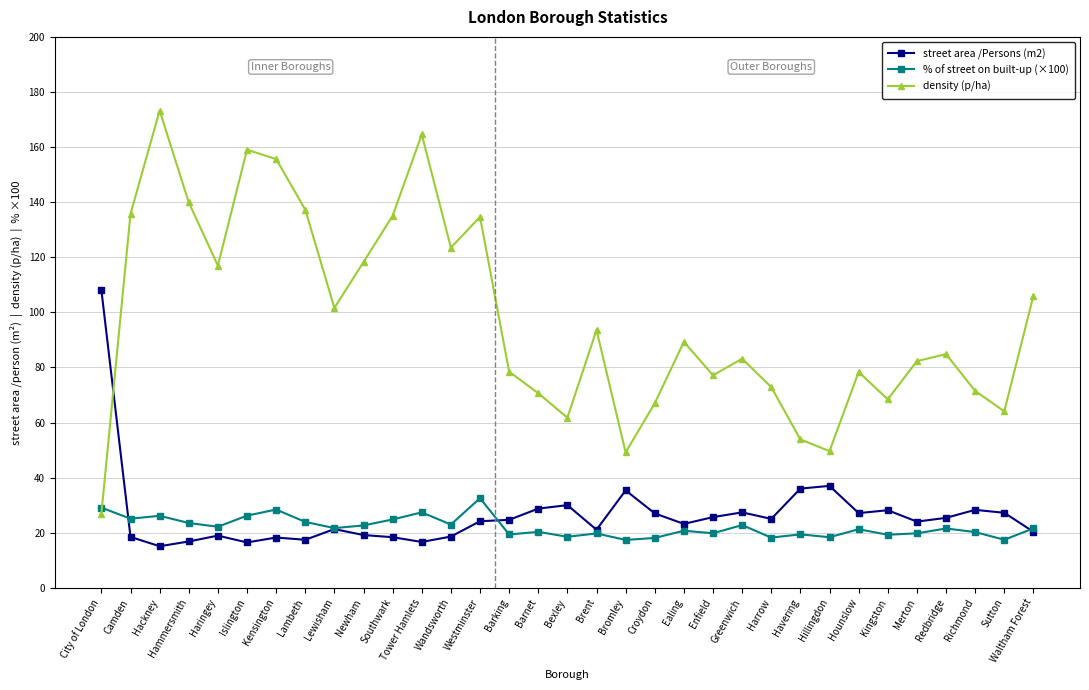

What is the difference between the highest and lowest values at Wandsworth?

104.9